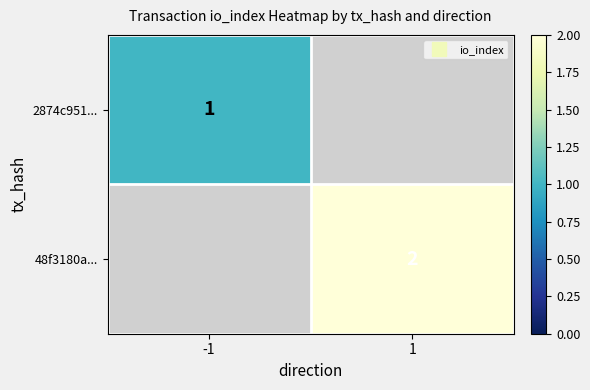

The 48f3180a... series shows 2.0 at 1. True or false?

True